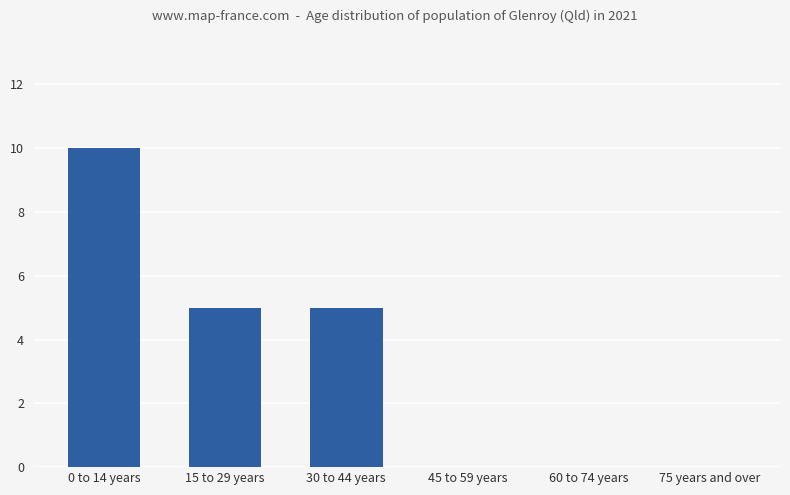

What is the sum of all values?

20